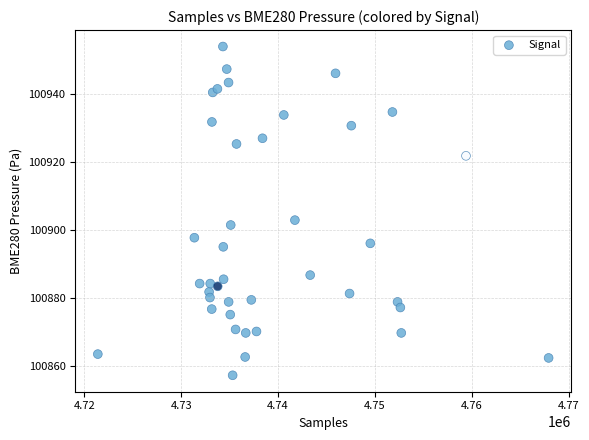

What Y value in the scatter plot is closest to 100905?

100902.9